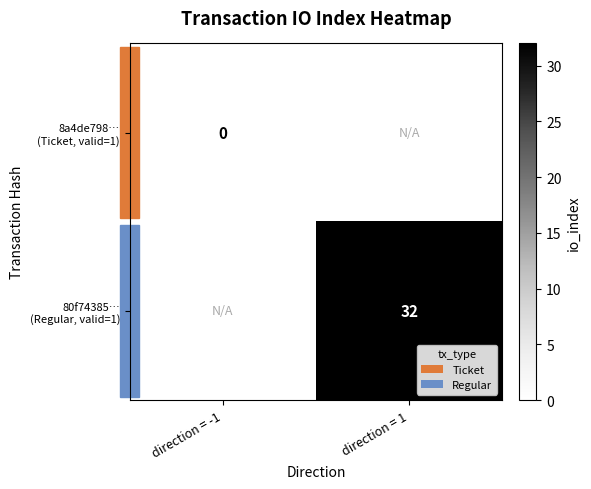

What is the maximum value for 80f74385… (Regular, valid=1)?

32